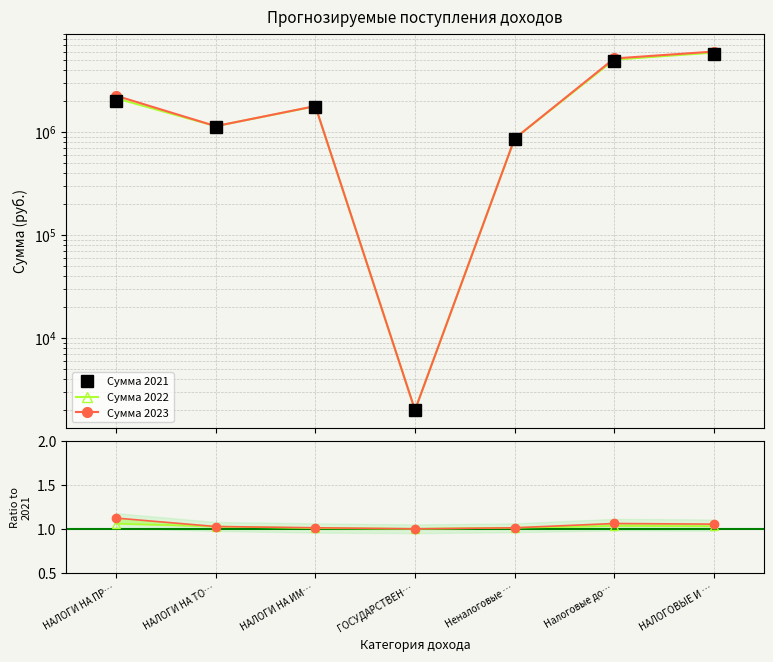

True or false: Сумма 2022 and Сумма 2021 intersect in this chart.

False